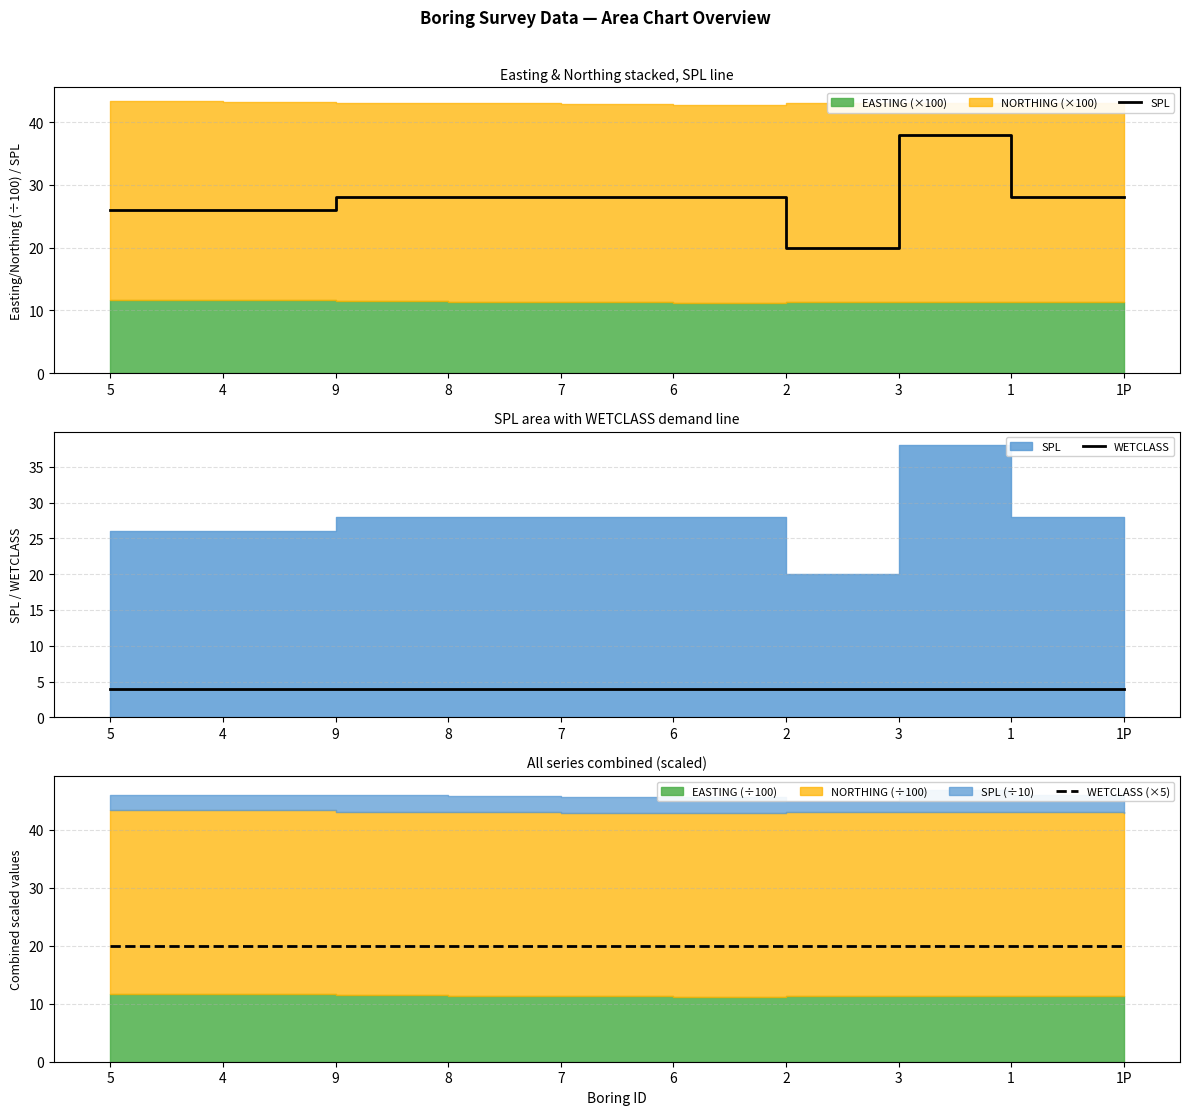

Rank the categories by SPL value from lowest to highest.

2, 5, 4, 9, 8, 7, 6, 1, 1P, 3